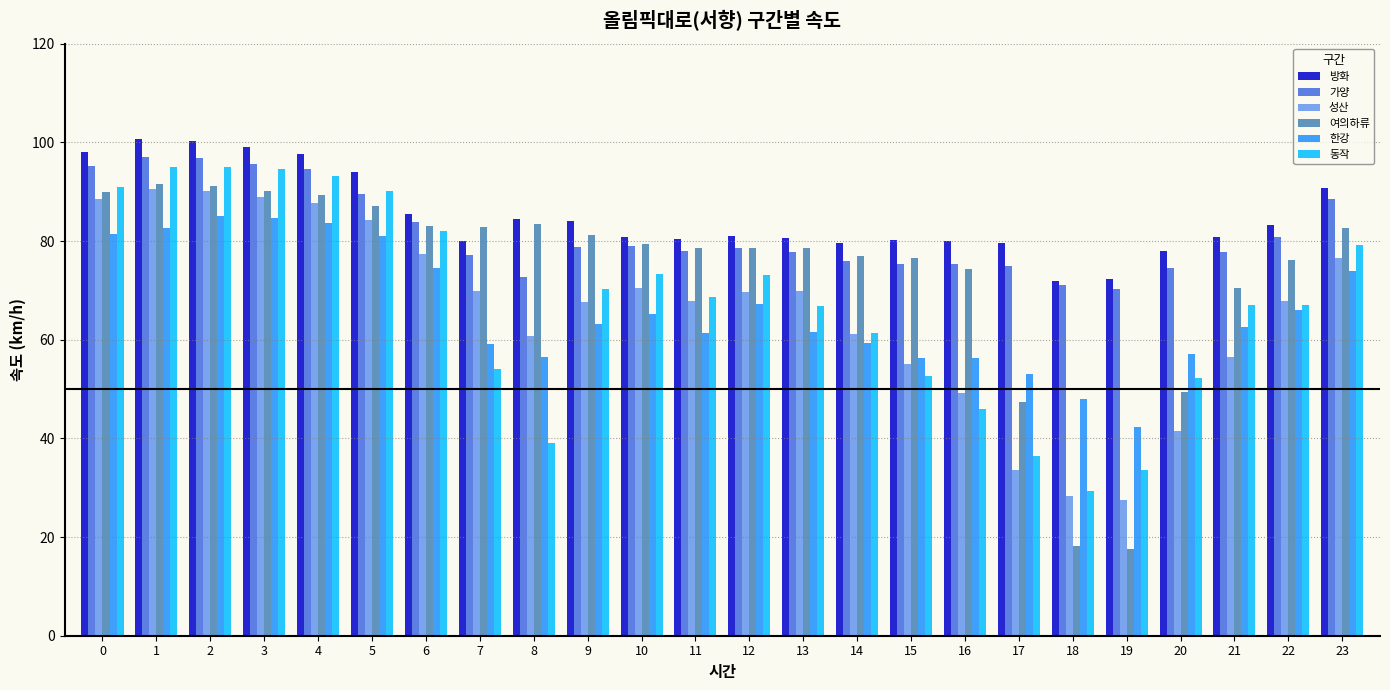

What is the sum of the 성산 values at 17 and 0?

122.2